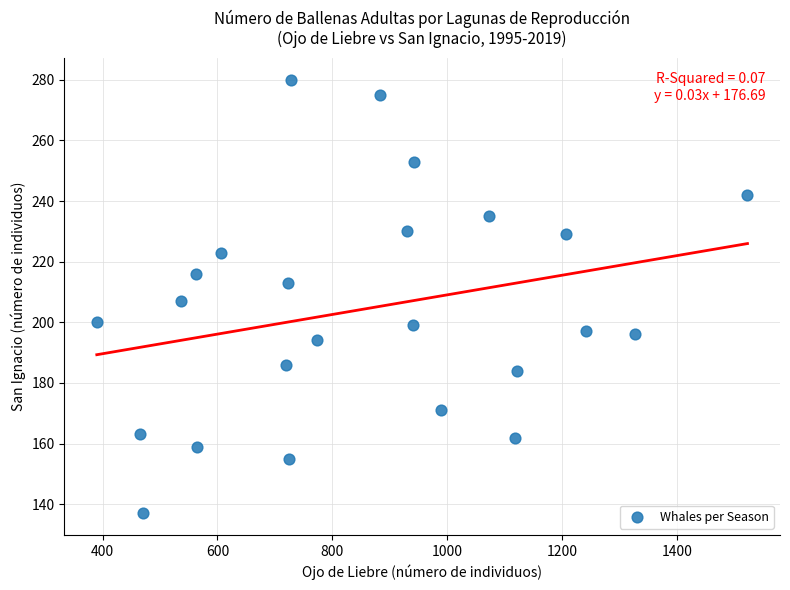

What is the range of X values (max minus min)?

1133